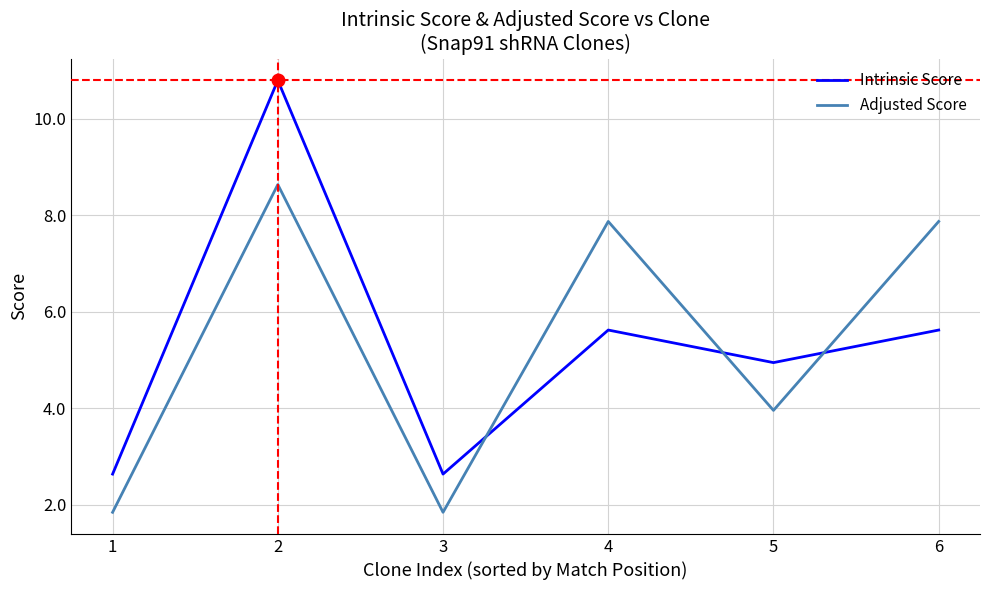

The value of Intrinsic Score at 4 is 5.6. True or false?

True